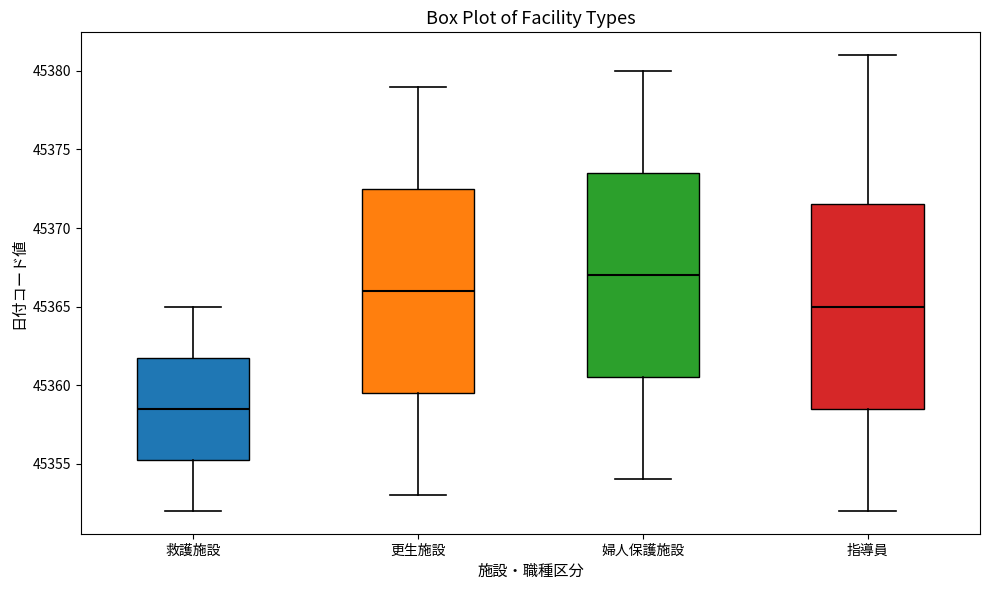

Where does the lower whisker of the box for 指導員 end on the y-axis? The values are not printed on the chart, so give them approximately, as read against the axis.

45352.0